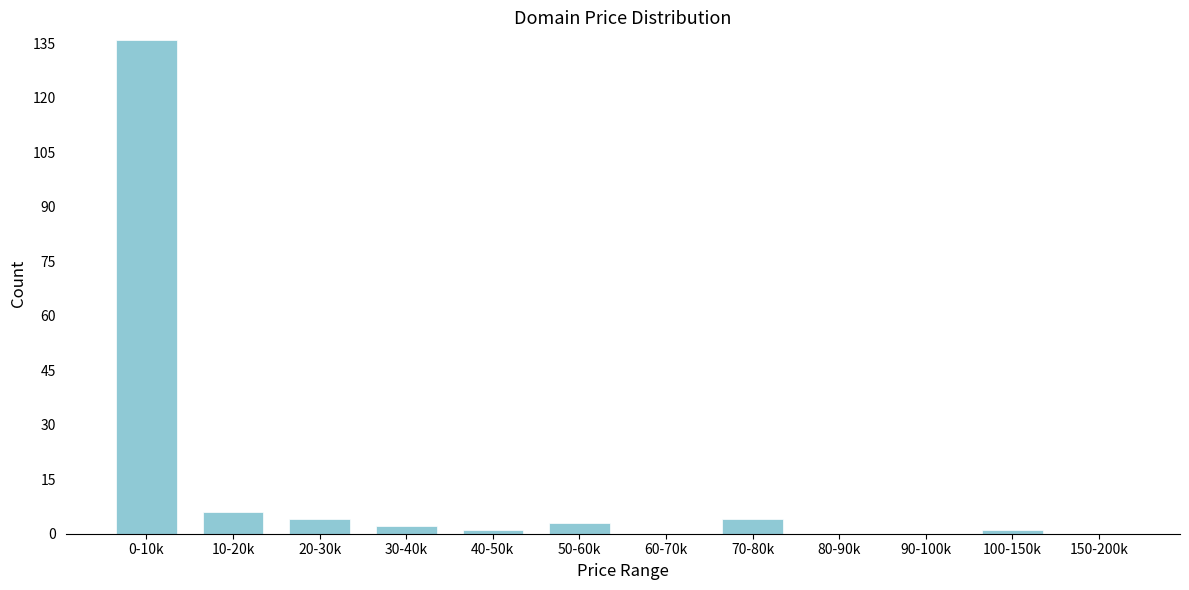

Reading left to right, extract all data points from this chart.

0-10k=136	10-20k=6	20-30k=4	30-40k=2	40-50k=1	50-60k=3	60-70k=0	70-80k=4	80-90k=0	90-100k=0	100-150k=1	150-200k=0